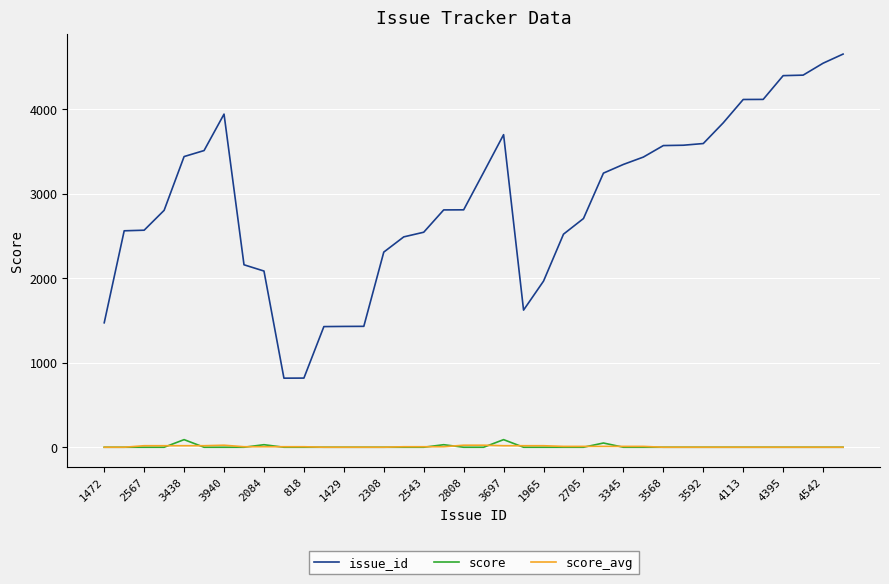

Which series has the largest total across all categories?

issue_id